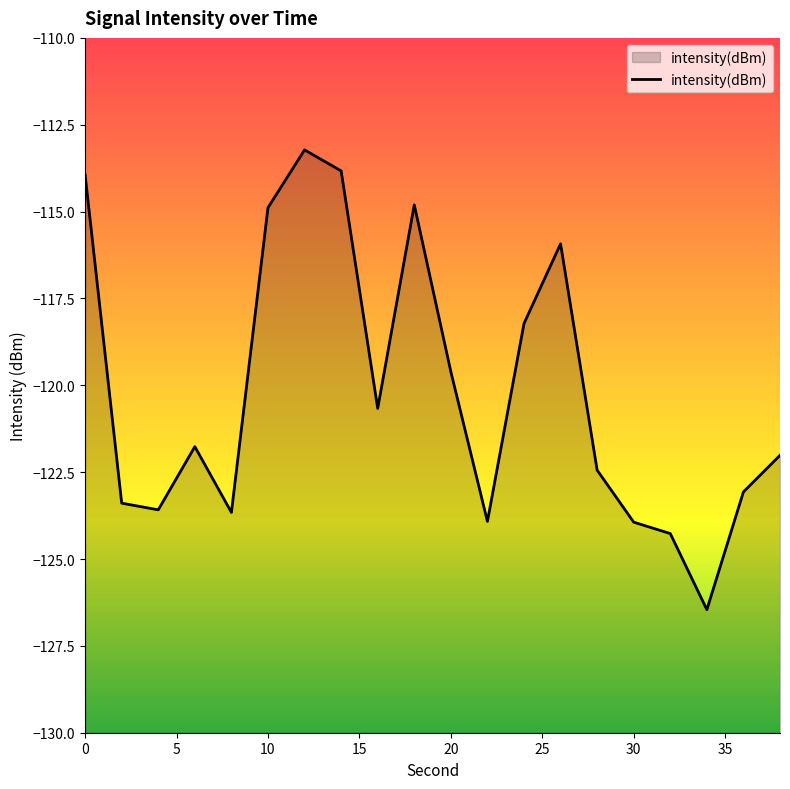

What is the difference between the maximum and minimum values?

13.2